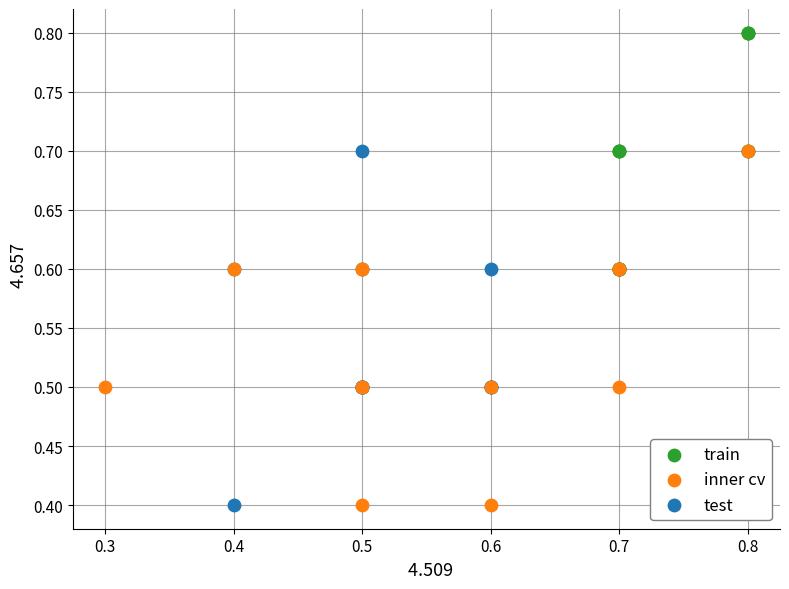

Which series contains the highest Y value?

train